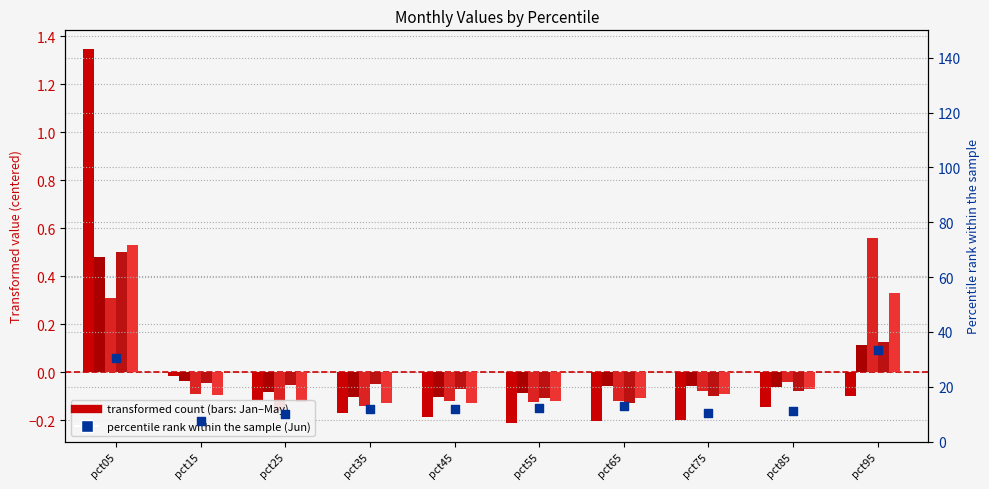

Is the value of Feb at pct25 greater than the value of Jan at pct95?

Yes